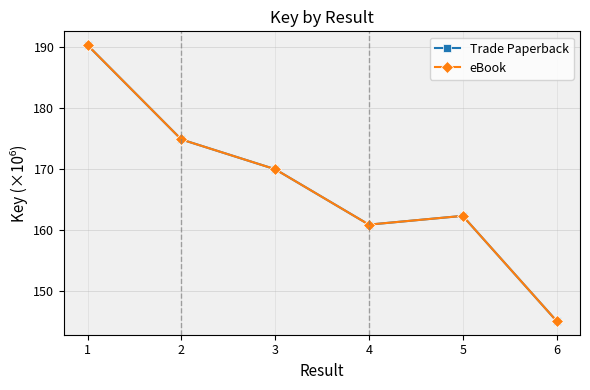

What is the sum of the eBook values at 2 and 5?

337.1